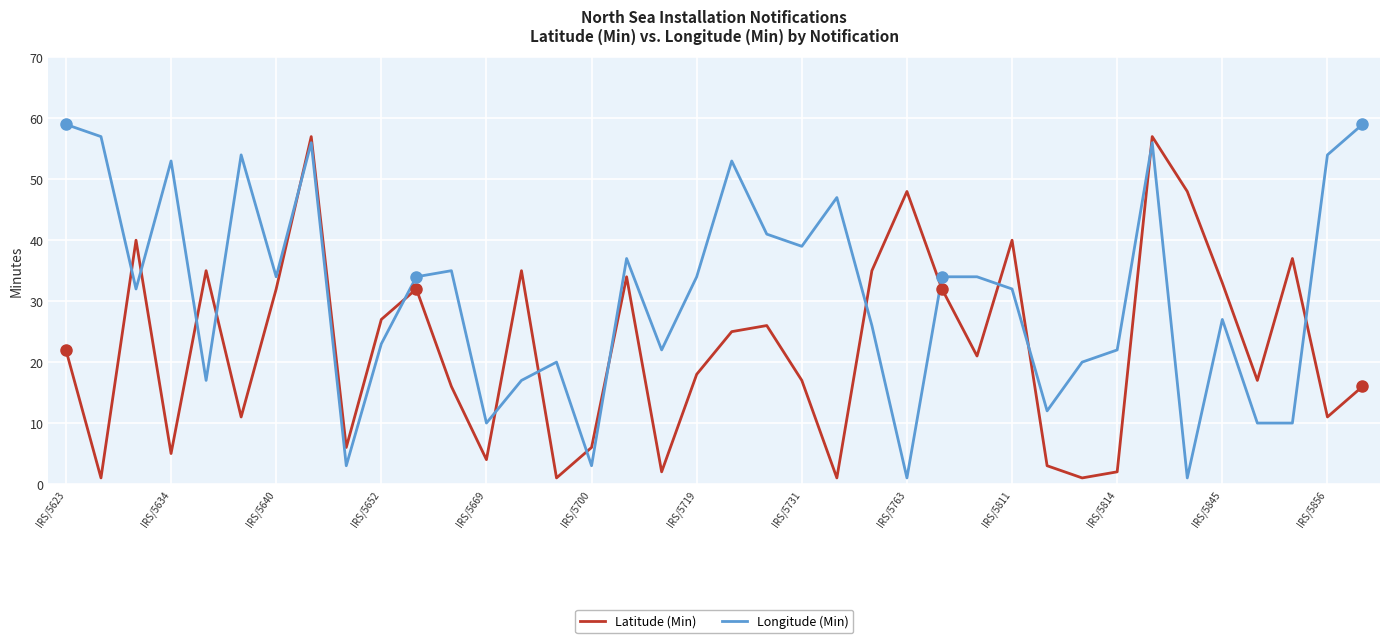

What is the greatest value displayed?

59